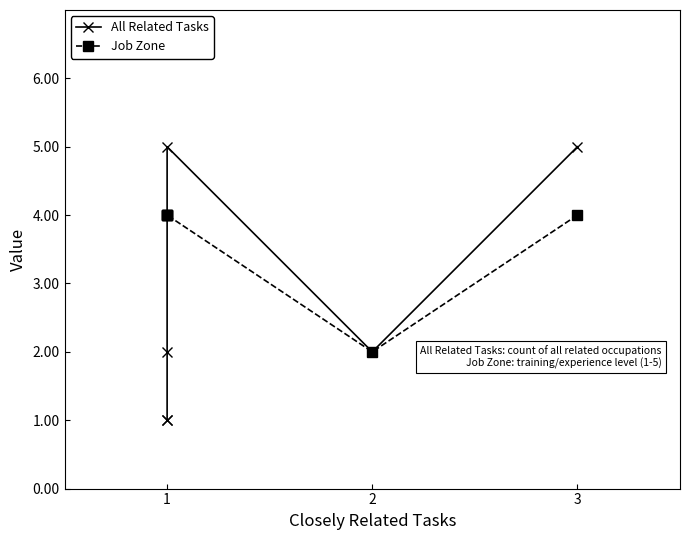

Rank the series by their maximum value, from lowest to highest.

Job Zone, All Related Tasks